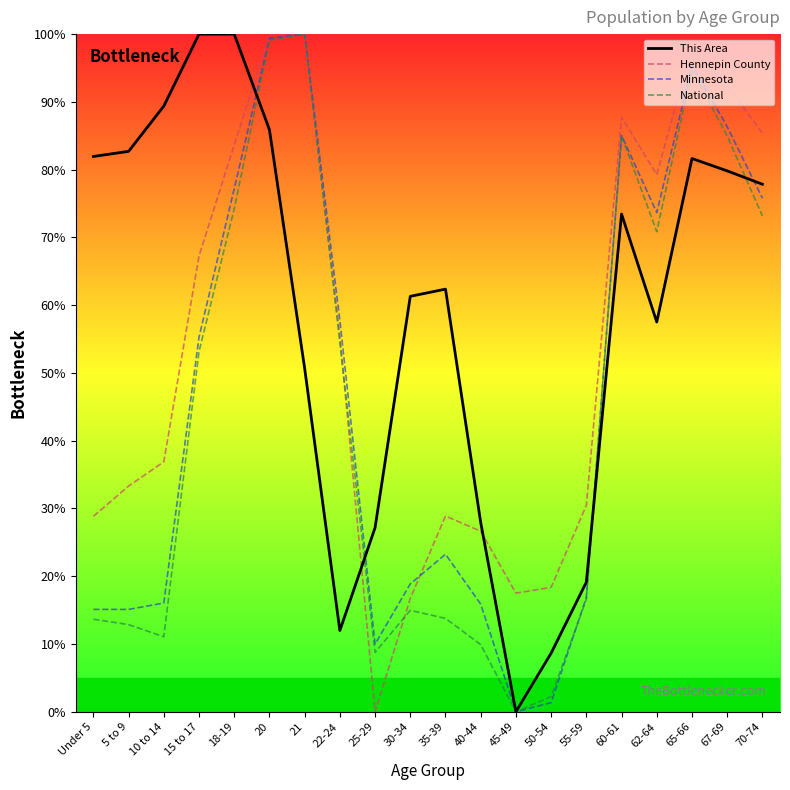

What position from the right is 21?

14